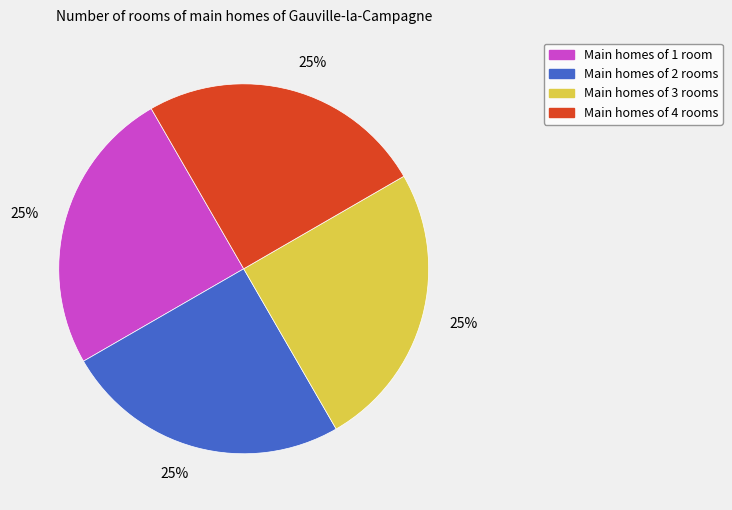

Is there a majority slice in this chart?

No